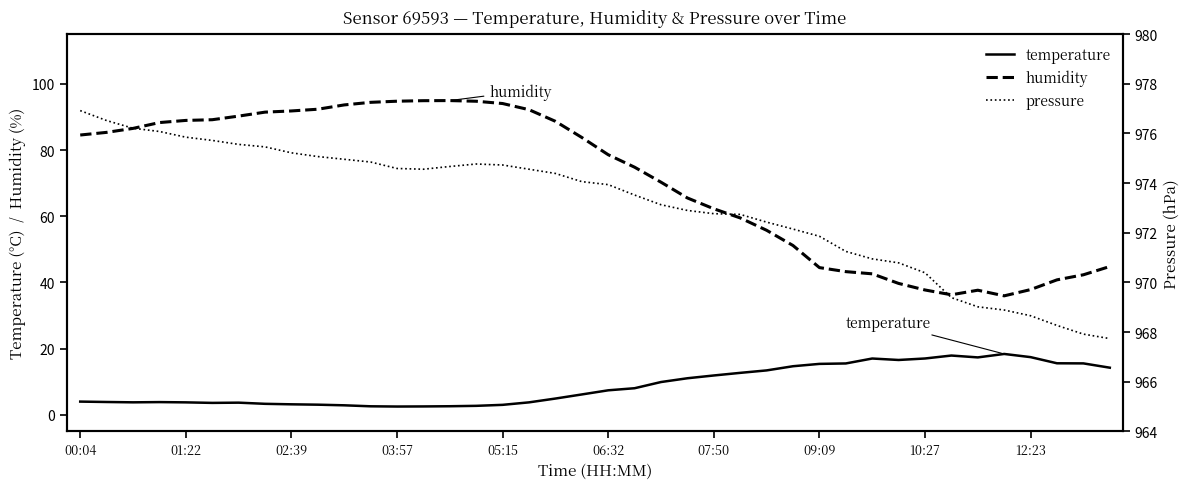

What is the highest value of the humidity series?

94.9